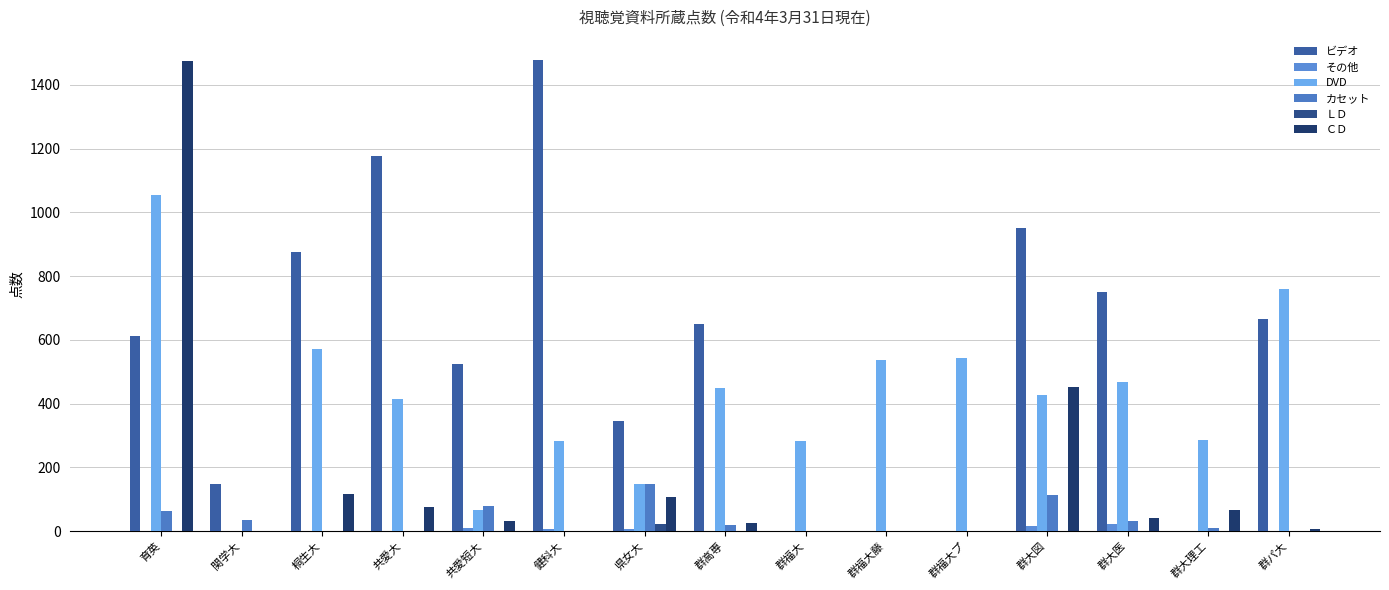

How many categories are shown in the chart?

15